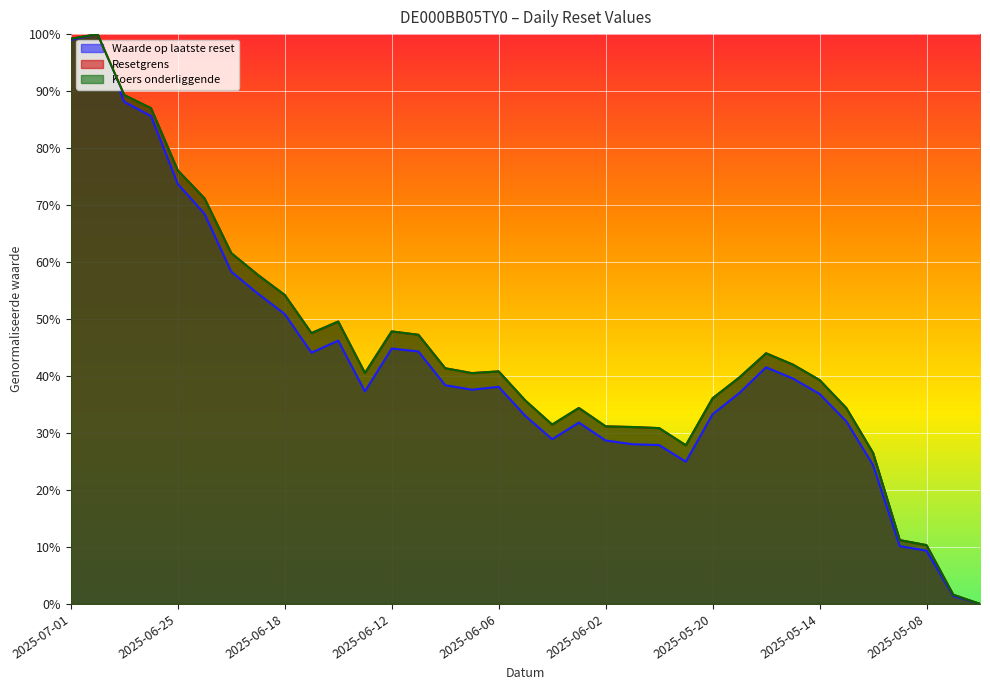

What position from the left is 2025-05-14?

29